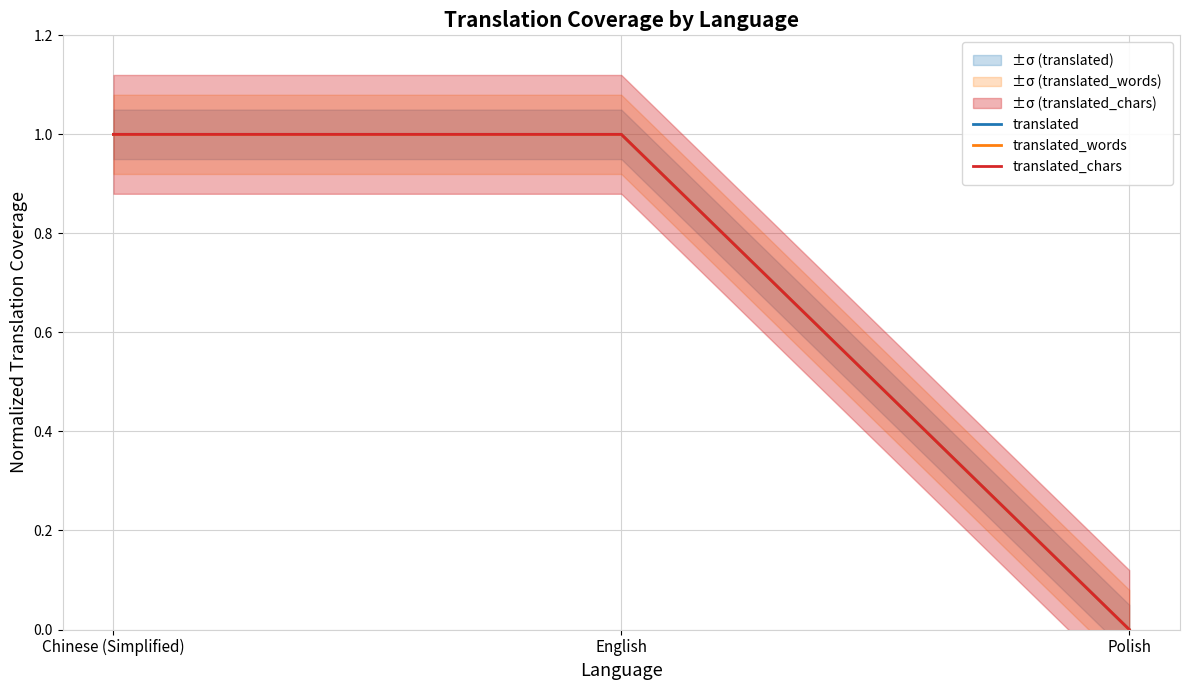

Is it true that translated equals 0 at Polish?

False